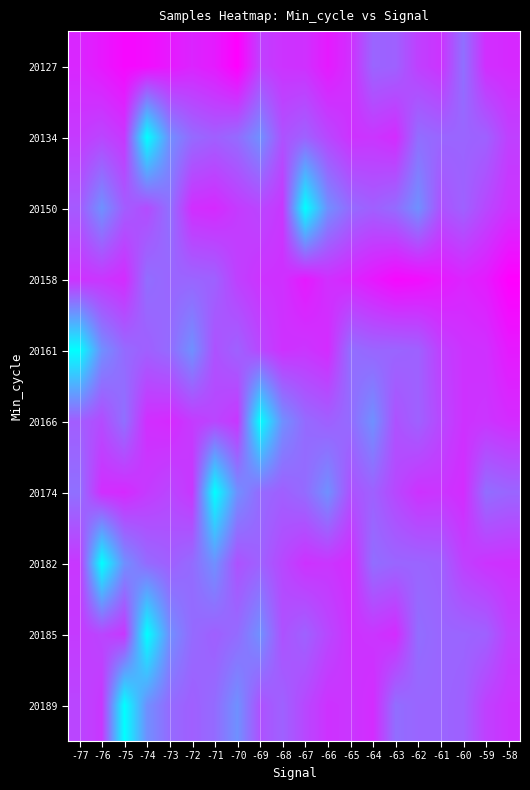

Reading right to left, list all the values displayed in this chart.

20127: -58=0.8	-59=0.8	-60=0.6	-61=0.8	-62=0.7	-63=0.6	-64=0.6	-65=0.8	-66=0.9	-67=0.8	-68=0.8	-69=0.7	-70=1.0	-71=0.9	-72=0.9	-73=0.9	-74=0.9	-75=1.0	-76=0.9	-77=0.8
20134: -58=0.7	-59=0.6	-60=0.6	-61=0.6	-62=0.6	-63=0.8	-64=0.8	-65=0.8	-66=0.7	-67=0.6	-68=0.7	-69=0.4	-70=0.6	-71=0.6	-72=0.6	-73=0.4	-74=0.0	-75=0.8	-76=0.7	-77=0.8
20150: -58=0.8	-59=0.7	-60=0.6	-61=0.7	-62=0.4	-63=0.6	-64=0.6	-65=0.6	-66=0.4	-67=0.0	-68=0.8	-69=0.7	-70=0.8	-71=0.8	-72=0.8	-73=0.6	-74=0.7	-75=0.6	-76=0.4	-77=0.6
20158: -58=1.0	-59=0.9	-60=0.9	-61=0.9	-62=0.9	-63=1.0	-64=0.9	-65=0.8	-66=0.8	-67=0.9	-68=0.8	-69=0.8	-70=0.7	-71=0.6	-72=0.6	-73=0.6	-74=0.6	-75=0.8	-76=0.8	-77=0.8
20161: -58=0.9	-59=0.8	-60=0.8	-61=0.7	-62=0.6	-63=0.6	-64=0.6	-65=0.6	-66=0.8	-67=0.8	-68=0.8	-69=0.7	-70=0.6	-71=0.7	-72=0.4	-73=0.6	-74=0.6	-75=0.6	-76=0.4	-77=0.0
20166: -58=0.8	-59=0.8	-60=0.8	-61=0.7	-62=0.6	-63=0.7	-64=0.4	-65=0.6	-66=0.6	-67=0.6	-68=0.4	-69=0.0	-70=0.8	-71=0.7	-72=0.8	-73=0.8	-74=0.8	-75=0.6	-76=0.7	-77=0.6
20174: -58=0.6	-59=0.6	-60=0.8	-61=0.8	-62=0.8	-63=0.7	-64=0.6	-65=0.7	-66=0.4	-67=0.6	-68=0.6	-69=0.6	-70=0.4	-71=0.0	-72=0.8	-73=0.7	-74=0.8	-75=0.8	-76=0.8	-77=0.6
20182: -58=0.8	-59=0.8	-60=0.7	-61=0.6	-62=0.6	-63=0.6	-64=0.6	-65=0.8	-66=0.8	-67=0.8	-68=0.7	-69=0.6	-70=0.7	-71=0.4	-72=0.6	-73=0.6	-74=0.6	-75=0.4	-76=0.0	-77=0.8
20185: -58=0.7	-59=0.6	-60=0.6	-61=0.6	-62=0.6	-63=0.8	-64=0.8	-65=0.8	-66=0.7	-67=0.6	-68=0.7	-69=0.4	-70=0.6	-71=0.6	-72=0.6	-73=0.4	-74=0.0	-75=0.8	-76=0.7	-77=0.8
20189: -58=0.8	-59=0.7	-60=0.6	-61=0.6	-62=0.6	-63=0.6	-64=0.8	-65=0.8	-66=0.8	-67=0.7	-68=0.6	-69=0.7	-70=0.4	-71=0.6	-72=0.6	-73=0.6	-74=0.4	-75=0.0	-76=0.8	-77=0.7